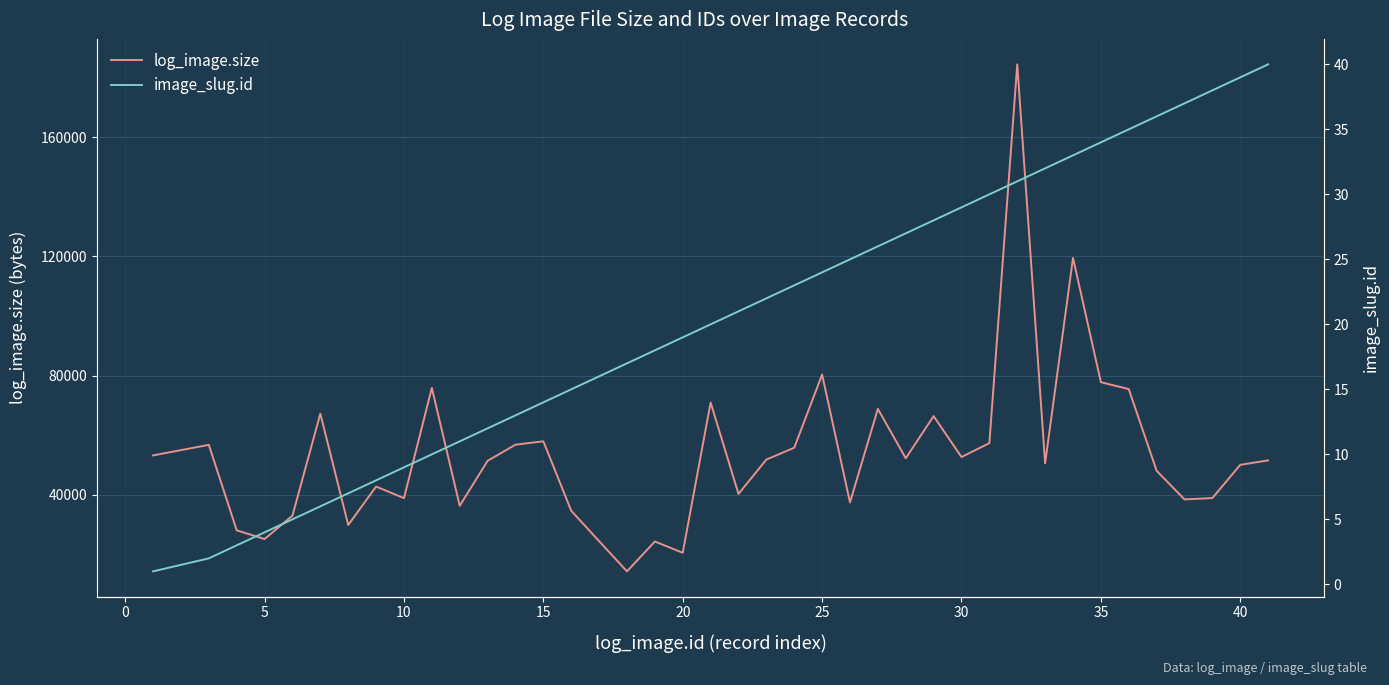

True or false: image_slug.id and log_image.size cross at least once.

False